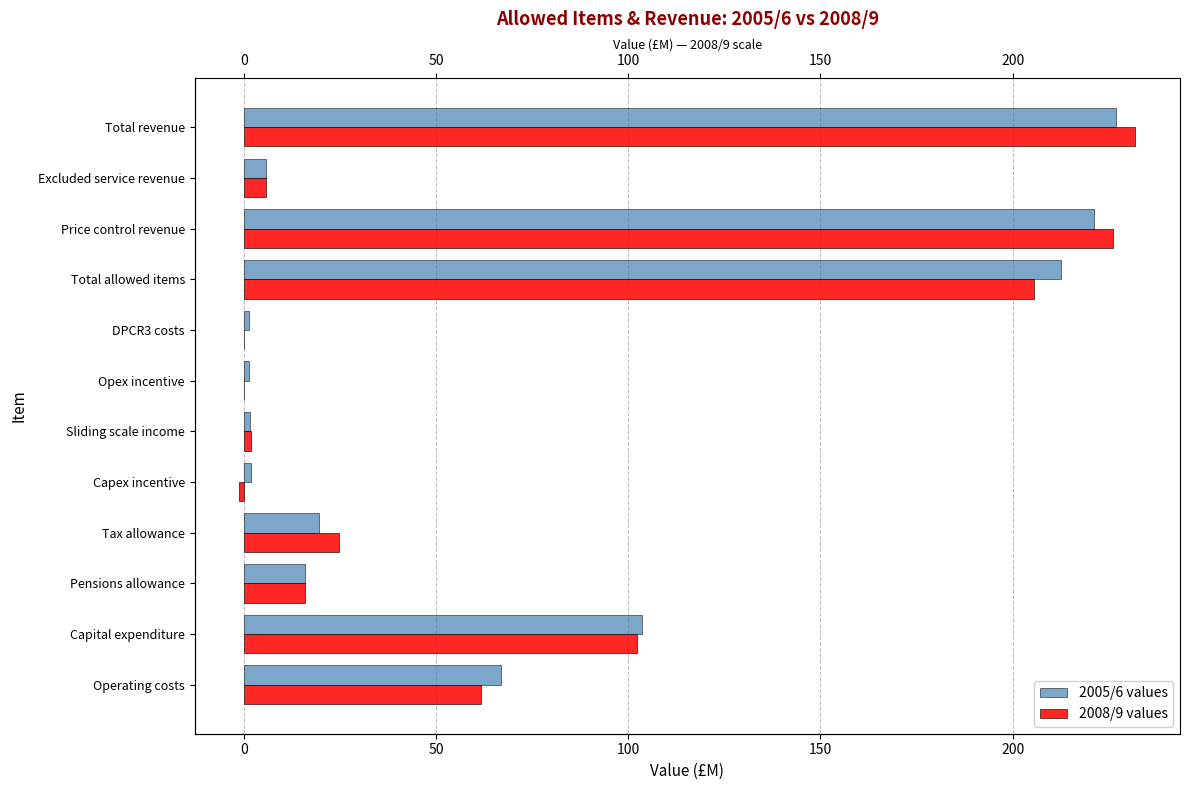

The value of 2008/9 at Sliding scale income is 2.4. True or false?

False